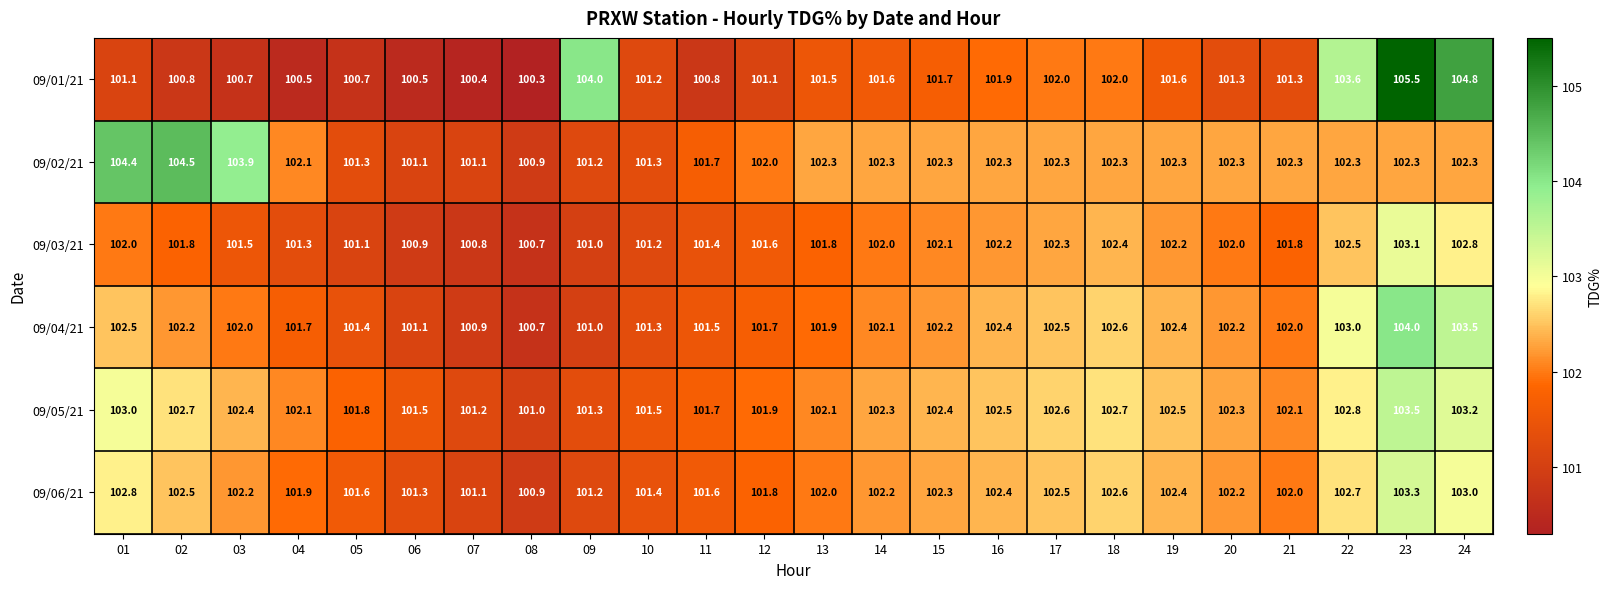

Which series has the largest range (max minus min)?

09/01/21